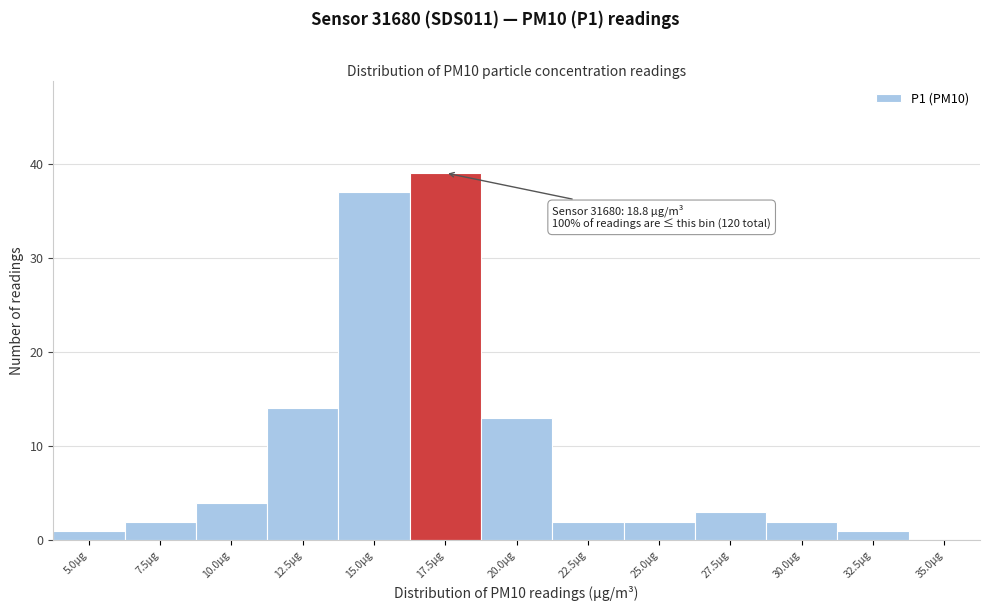

Reading left to right, extract all data points from this chart.

5.0µg=1	7.5µg=2	10.0µg=4	12.5µg=14	15.0µg=37	17.5µg=39	20.0µg=13	22.5µg=2	25.0µg=2	27.5µg=3	30.0µg=2	32.5µg=1	35.0µg=0